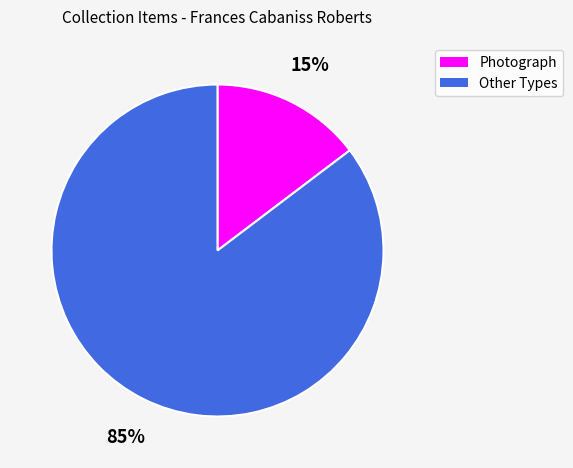

Is there any slice that represents more than half of the pie?

Yes